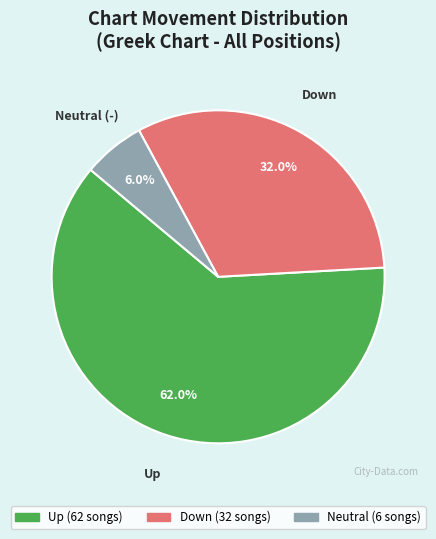

Is there a majority slice in this chart?

Yes